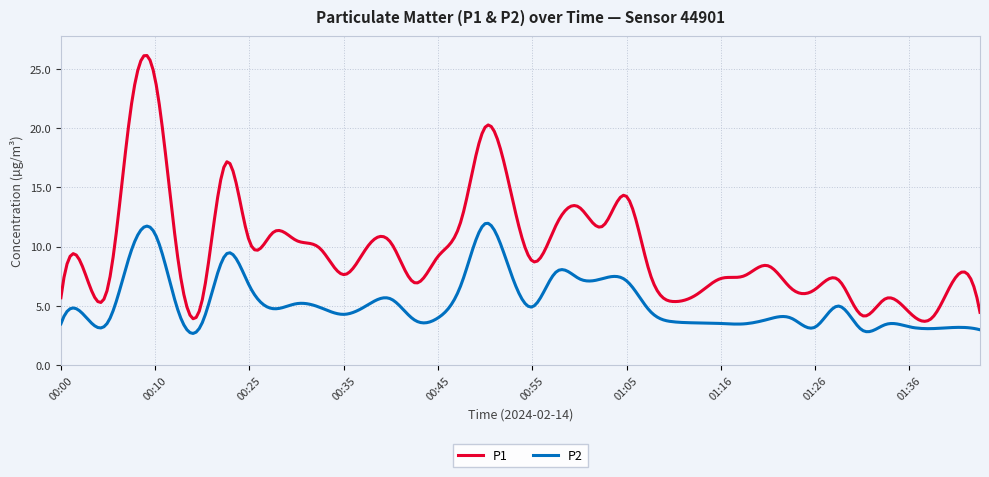

Which series has the largest range (max minus min)?

P1